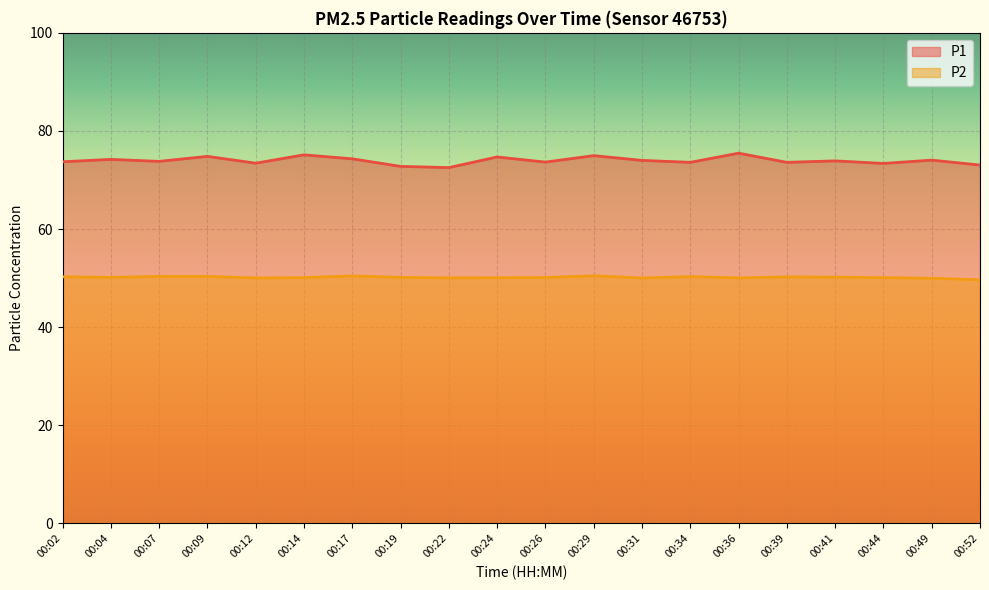

Which series has the largest total across all categories?

P1